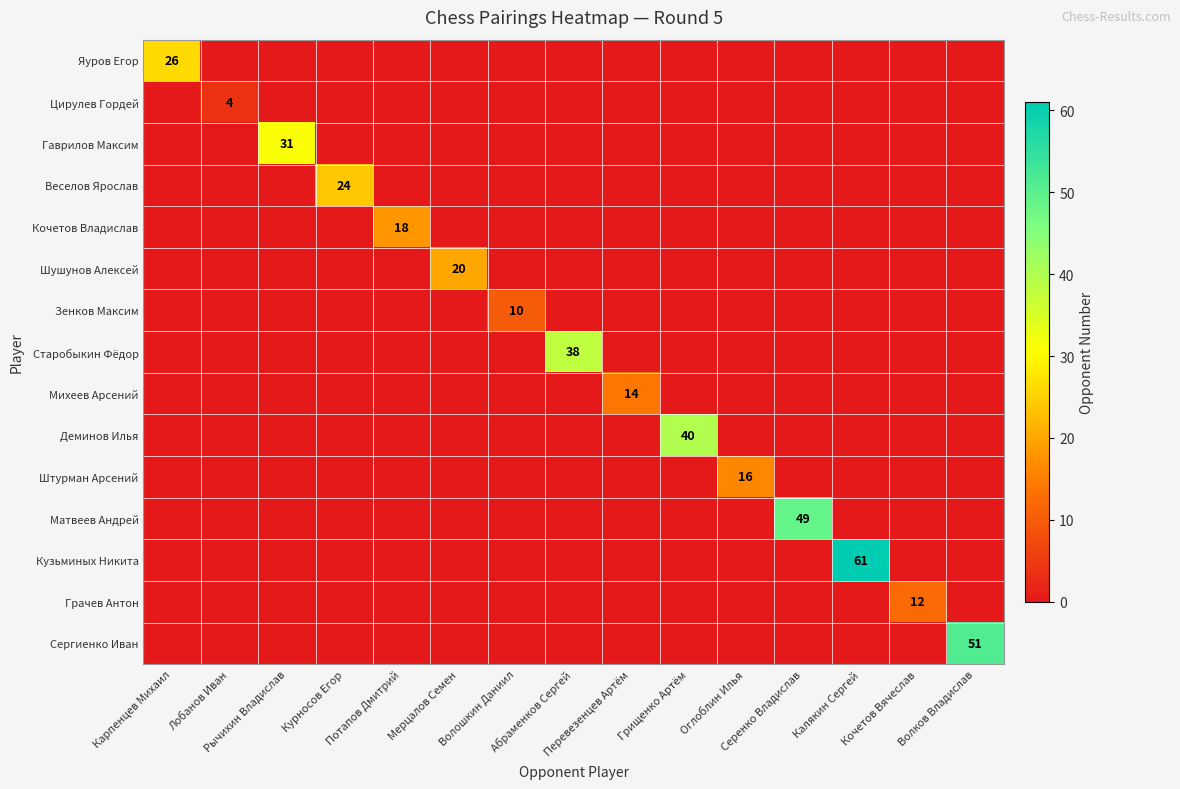

Is it true that Зенков Максим equals 6 at Перевезенцев Артём?

False